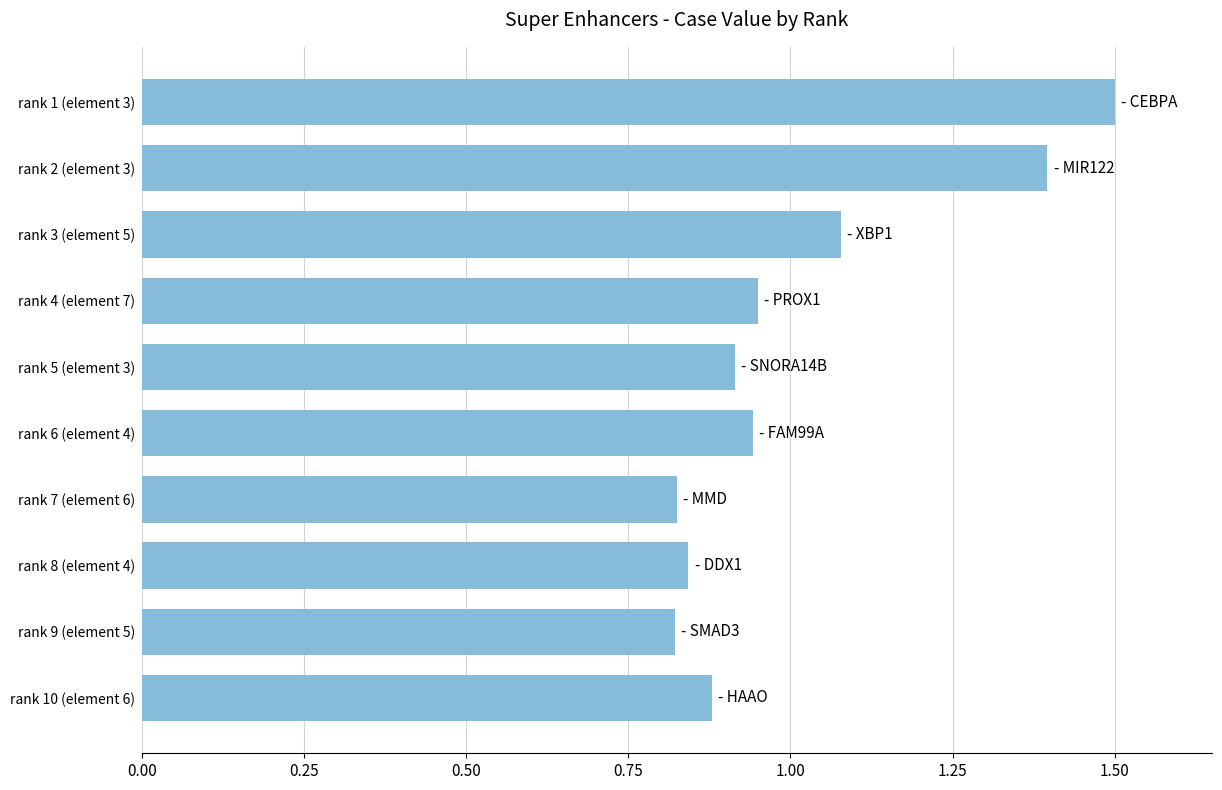

True or false: the data shows 0.9 at rank 5 (element 3).

True